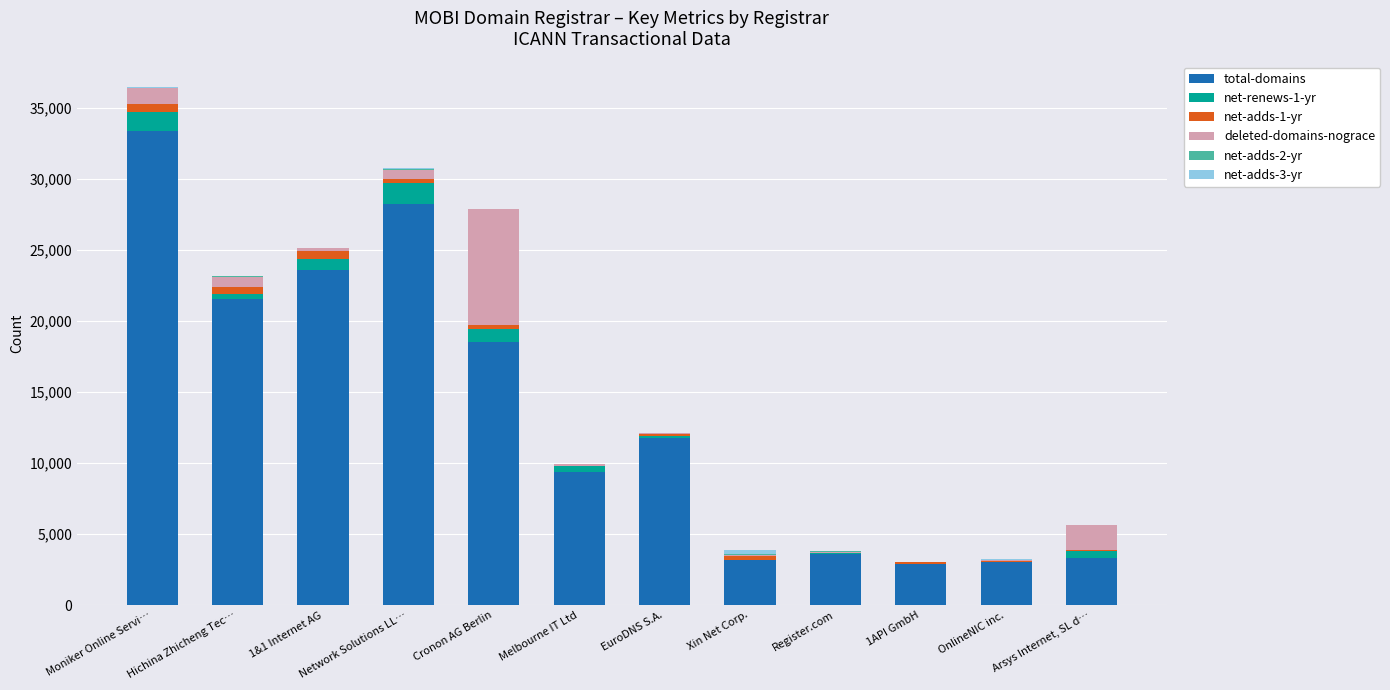

What is the sum of all total-domains values?

162350